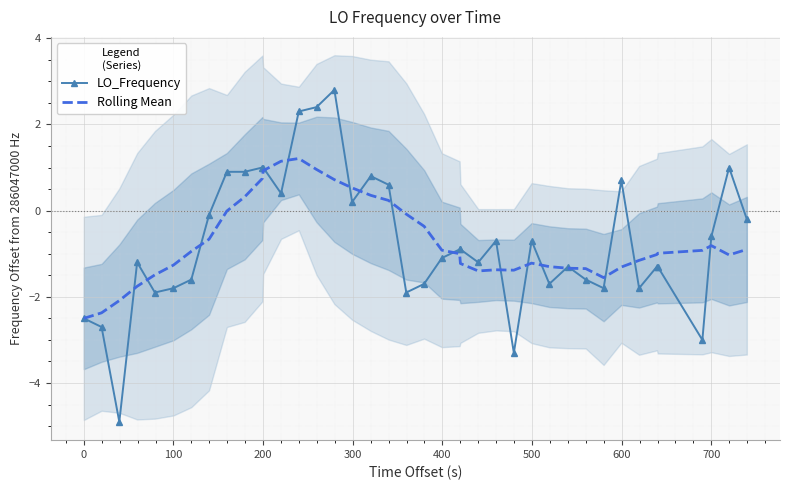

What is the value of the LO_Frequency point at the 12th from the left?

1.0